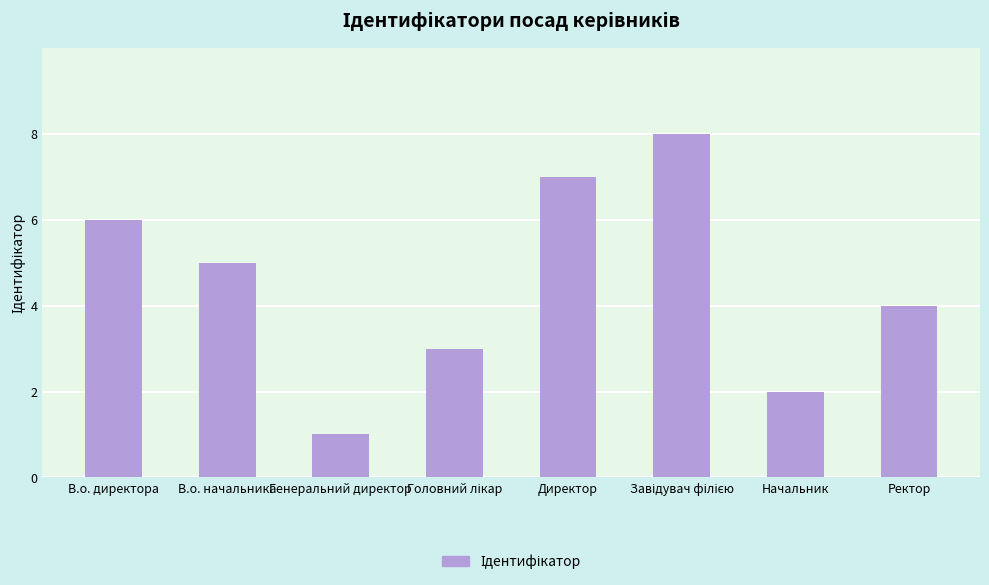

What is the ratio of the value at Директор to the value at Начальник?

3.5